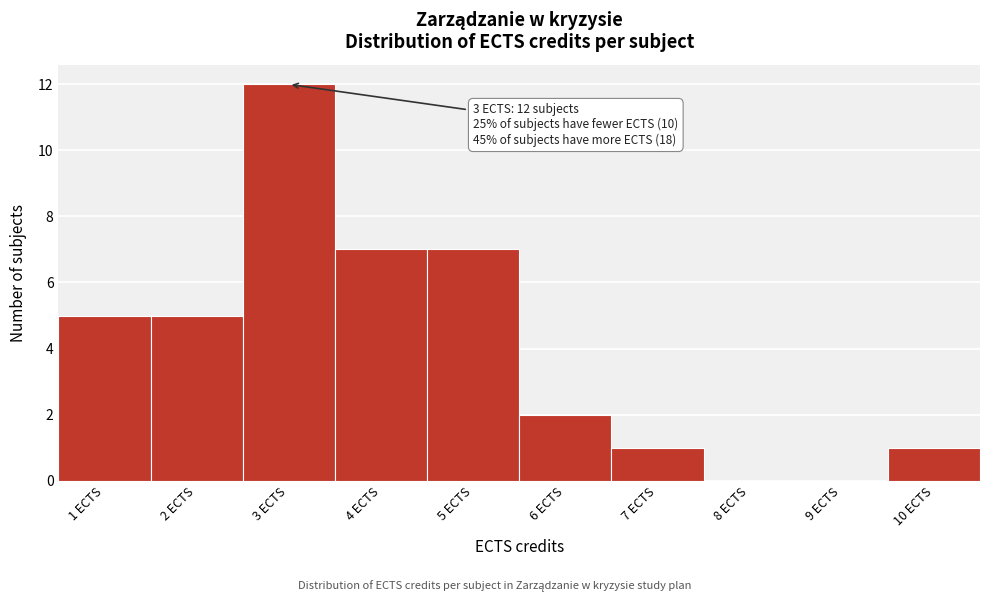

Reading left to right, list all the values displayed in this chart.

1 ECTS=5	2 ECTS=5	3 ECTS=12	4 ECTS=7	5 ECTS=7	6 ECTS=2	7 ECTS=1	8 ECTS=0	9 ECTS=0	10 ECTS=1